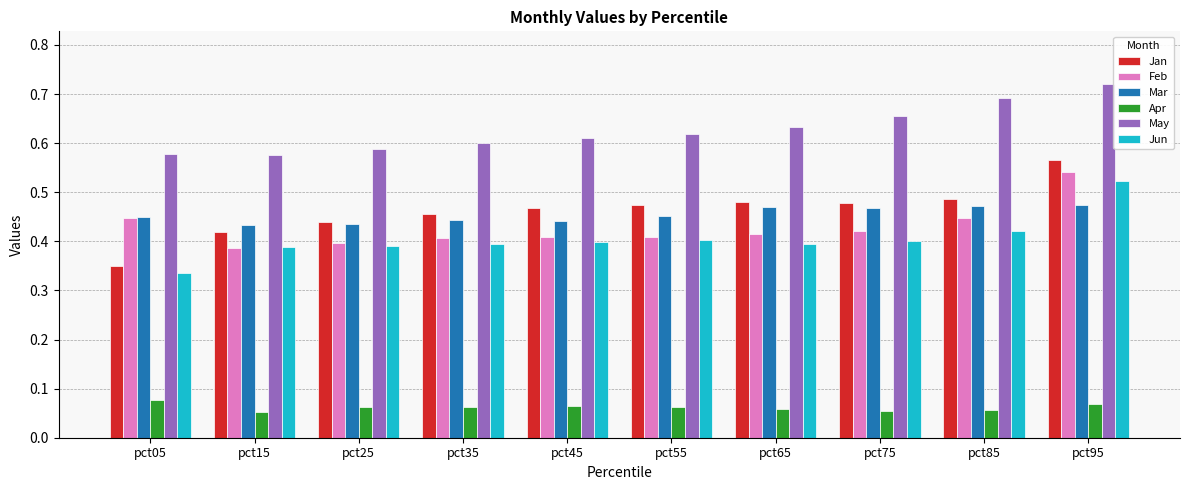

The value of Jan at pct65 is 0.8. True or false?

False